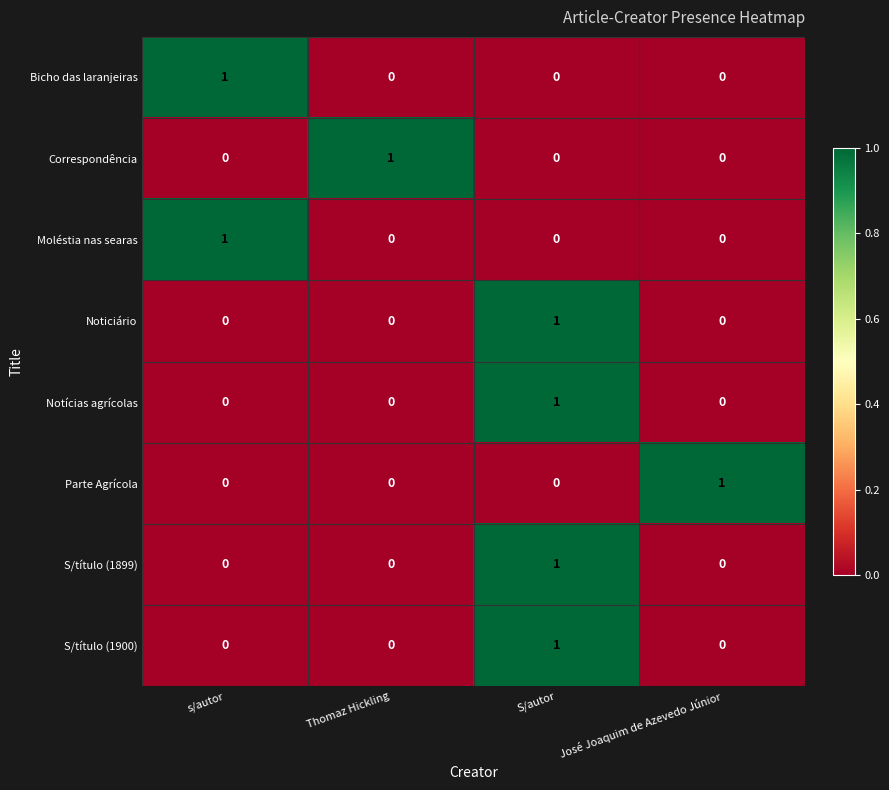

Which category has the highest value in the Correspondência series?

Thomaz Hickling